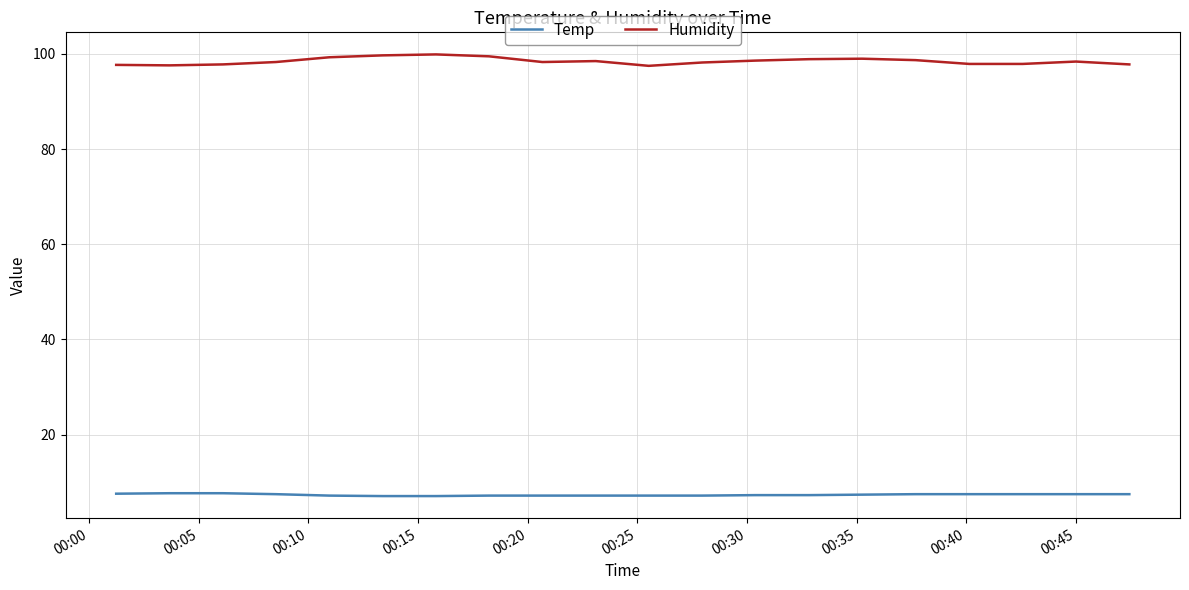

True or false: Humidity and Temp cross at least once.

False